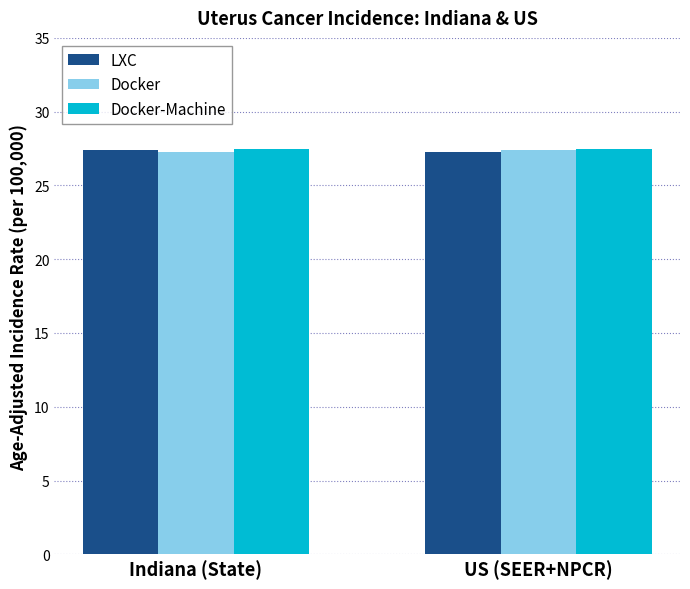

Is it true that LXC equals 27.4 at Indiana (State)?

True